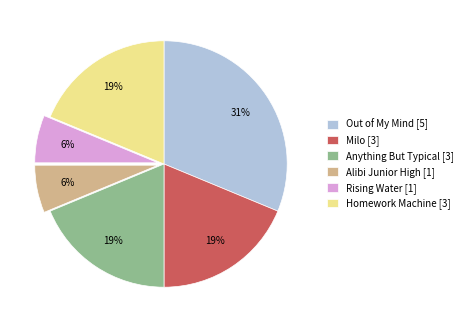

The Alibi Junior High slice represents 34% of the pie. True or false?

False